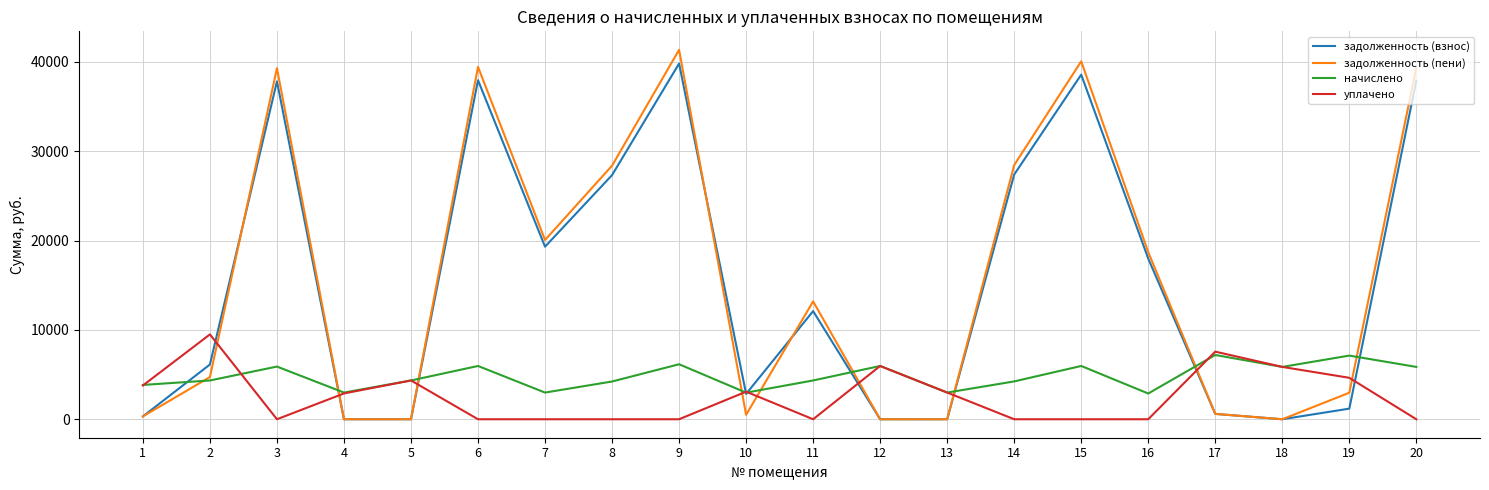

At which label does задолженность (пени) reach its peak?

9